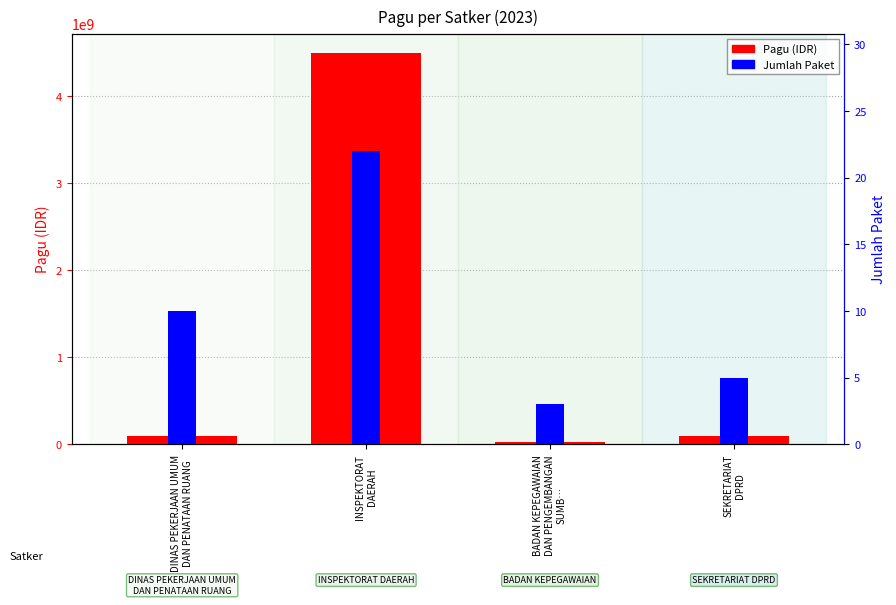

Where does the Pagu (IDR) series first go above 97708450?

INSPEKTORAT
DAERAH